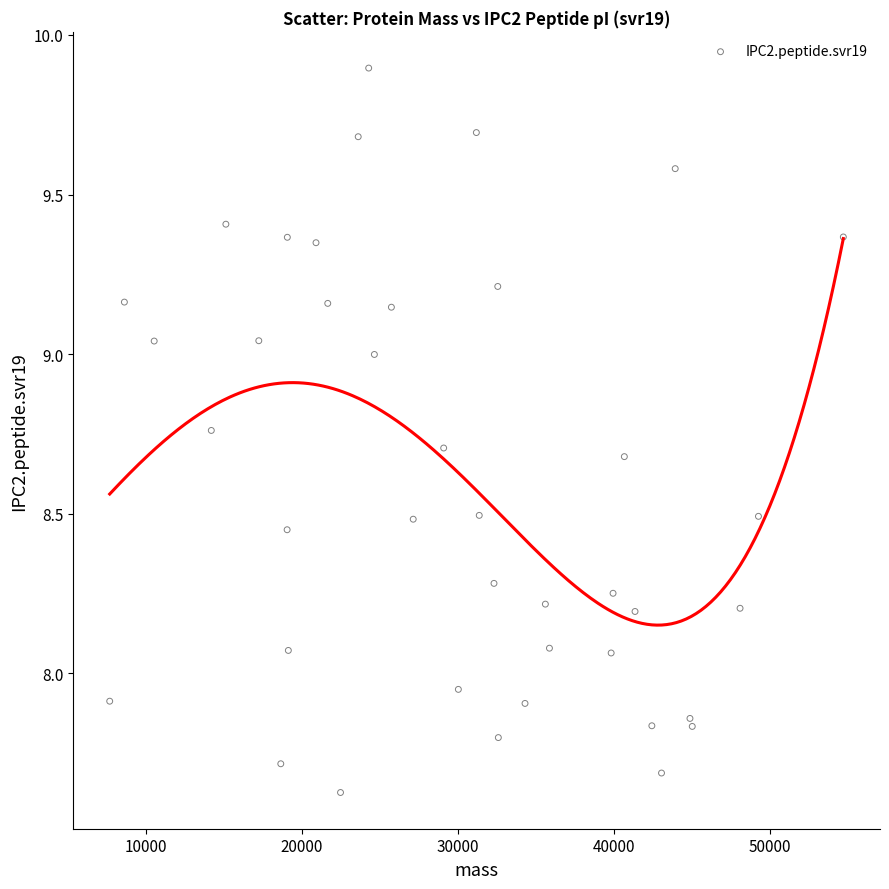

What is the range of X values (max minus min)?

47020.4